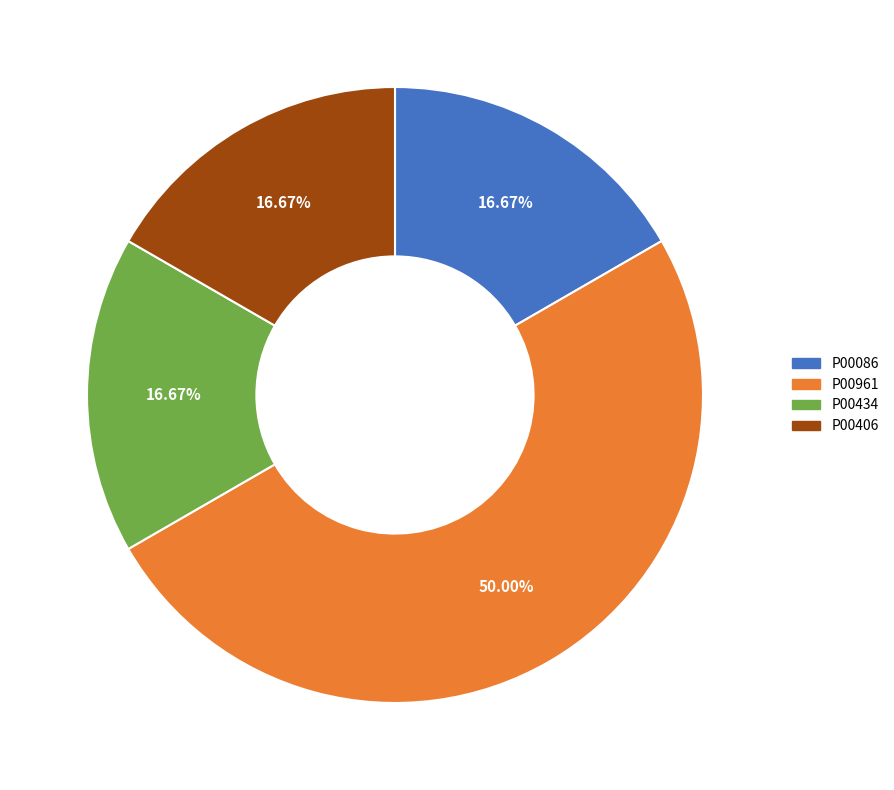

To the nearest percent, what is the combined percentage of P00086 and P00961?

67%